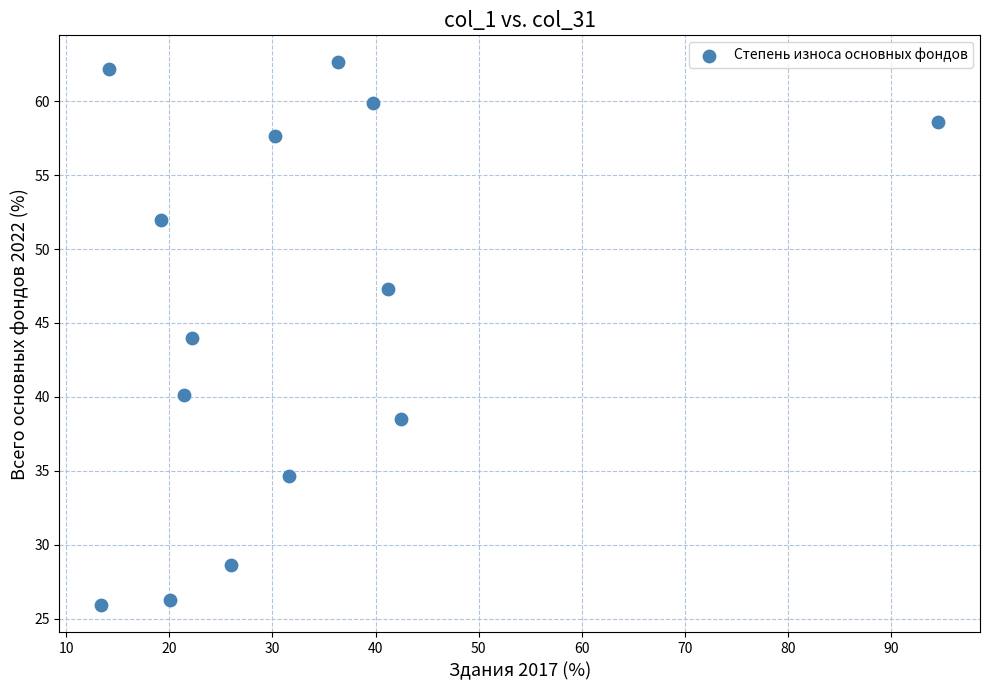

What is the range of Y values (max minus min)?

36.7